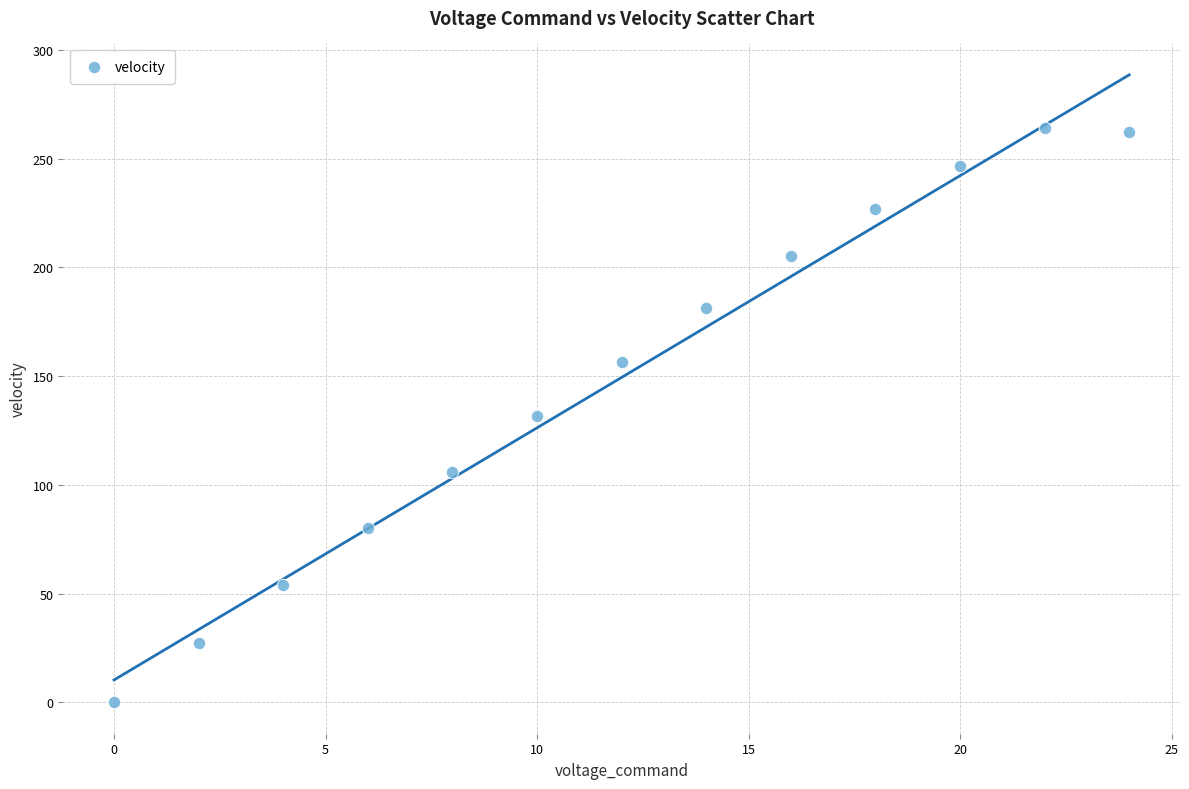

What is the range of X values (max minus min)?

24.0